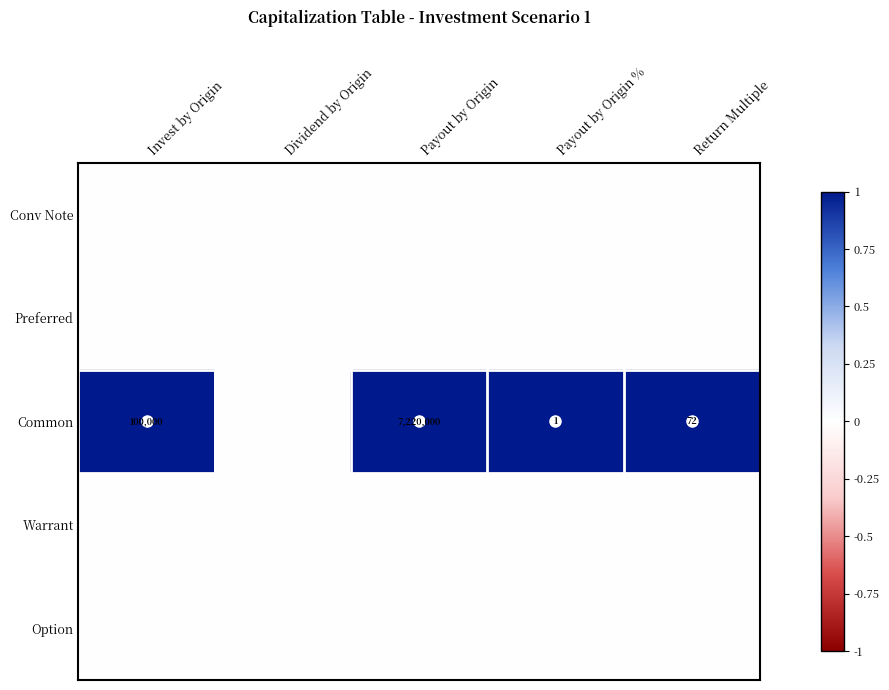

The value of Common at Payout by Origin % is 0. True or false?

False